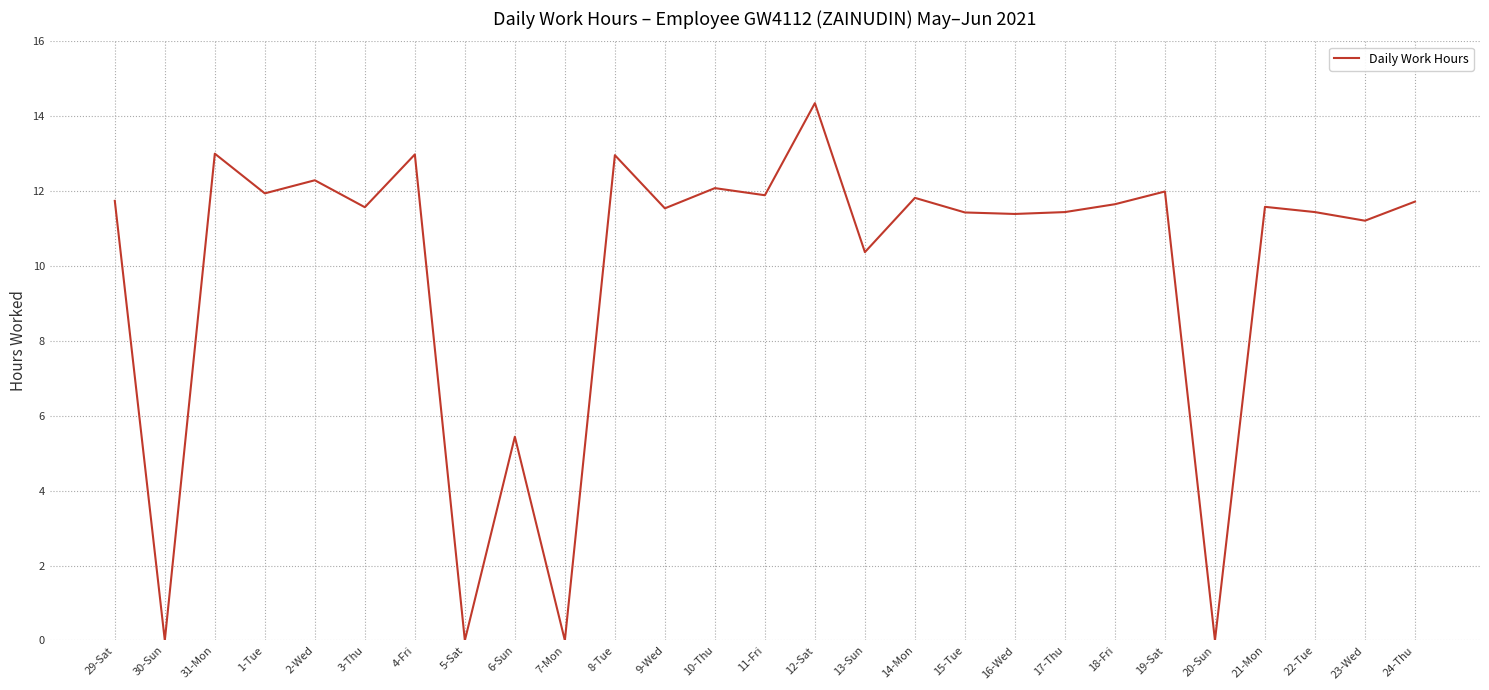

Does the chart display data point markers on the line(s)?

No